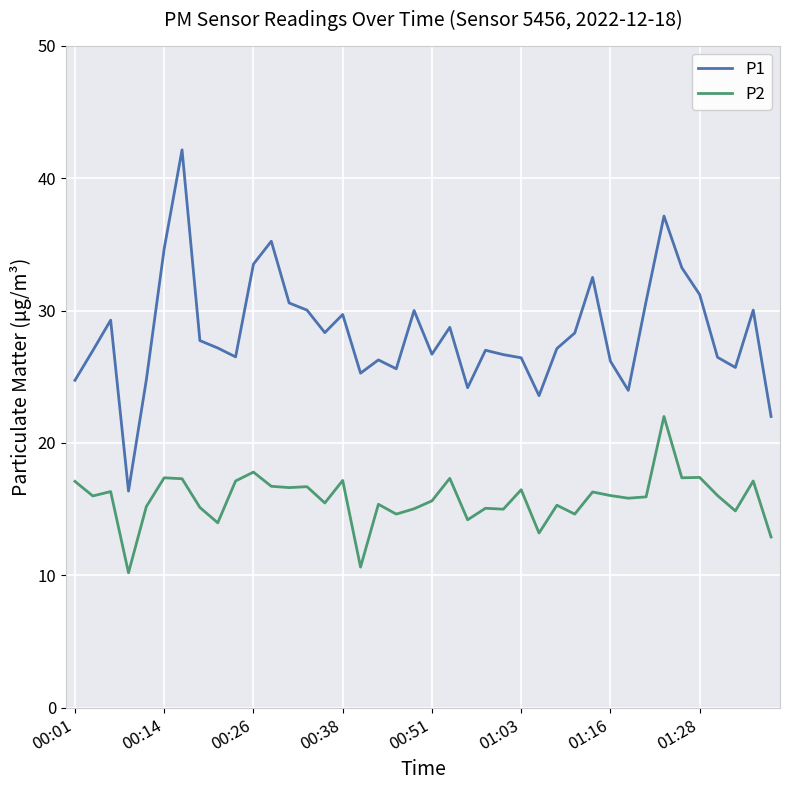

Which series has the largest total across all categories?

P1